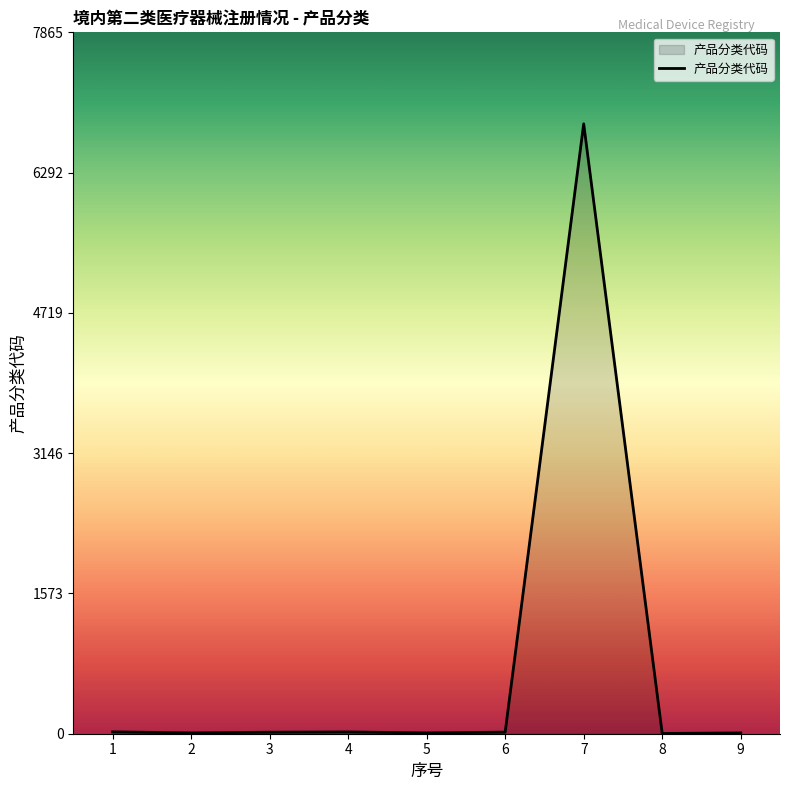

The value at 7 is 10176. True or false?

False